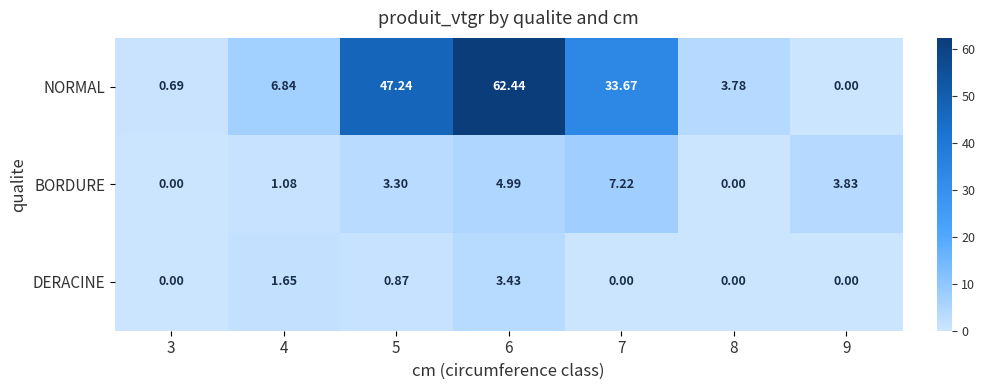

List the series in order of their peak value, highest first.

NORMAL, BORDURE, DERACINE